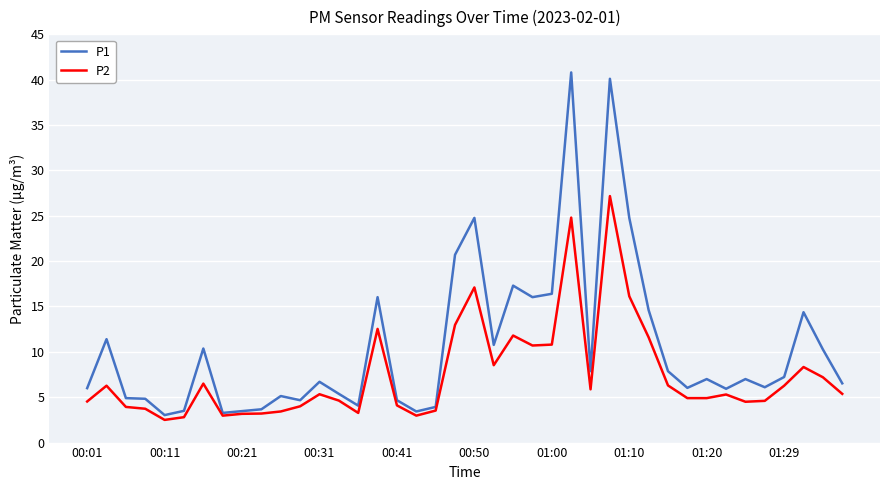

How many series are shown in this chart?

2